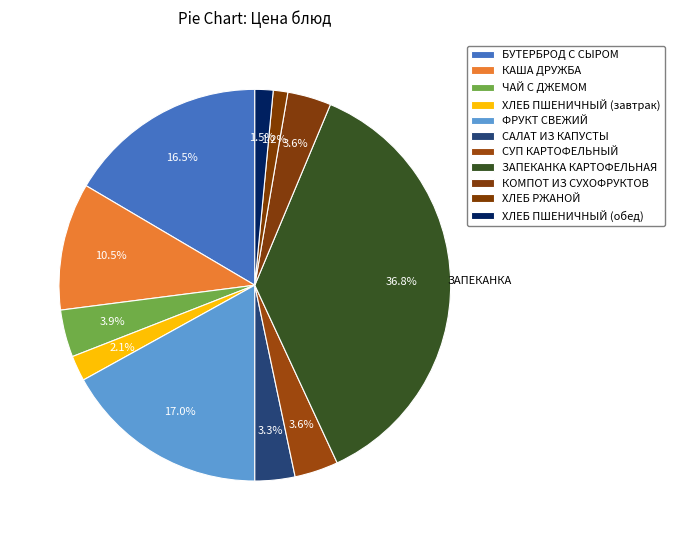

To the nearest percent, what is the difference between the КАША ДРУЖБА and ЗАПЕКАНКА КАРТОФЕЛЬНАЯ slice percentages?

26%